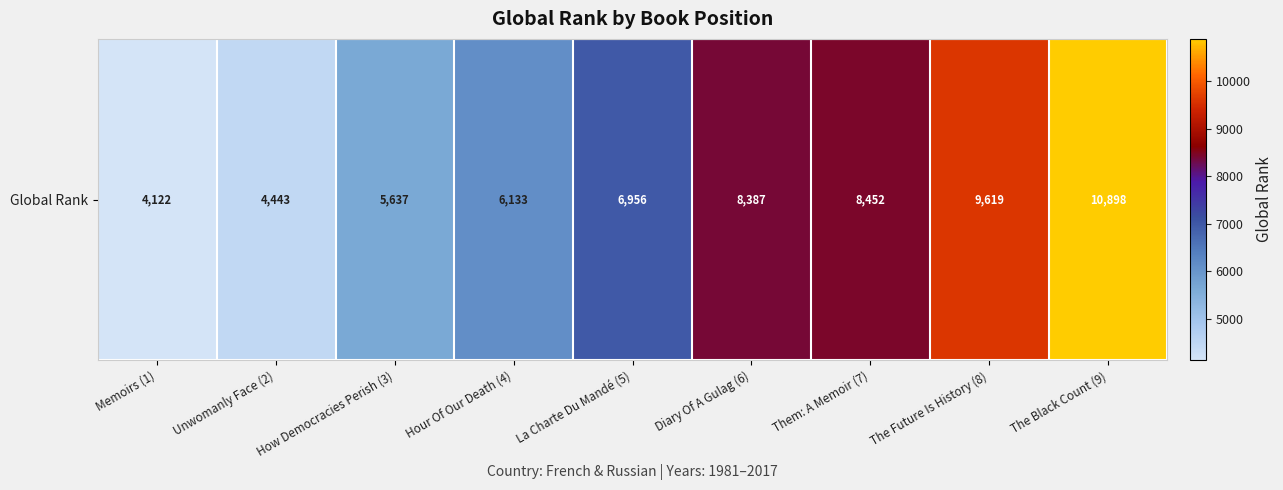

What is the change in value from How Democracies Perish (3) to La Charte Du Mandé (5)?

+1319